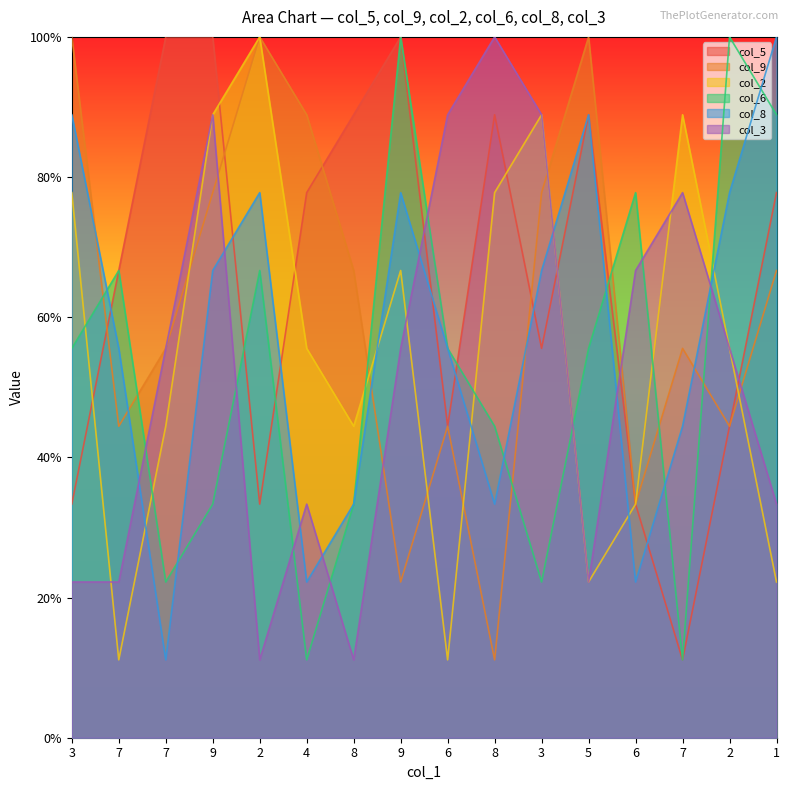

True or false: col_3 has a value of 2.2 at 3.

True